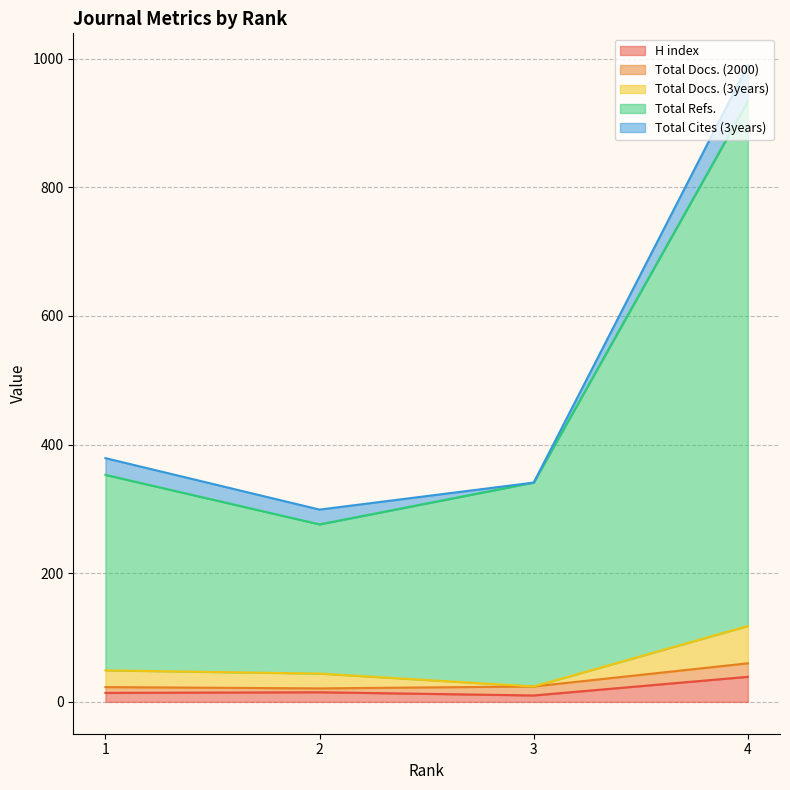

What is the difference between the Total Cites (3years) values at 4 and 1?

30